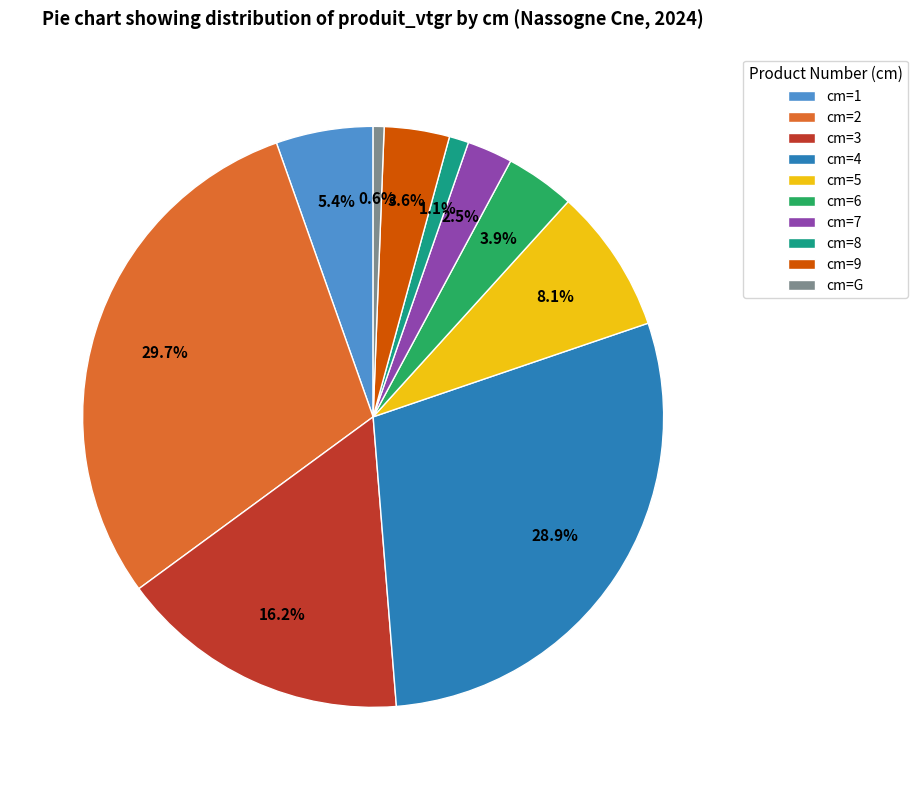

How many segments does this pie chart have?

10